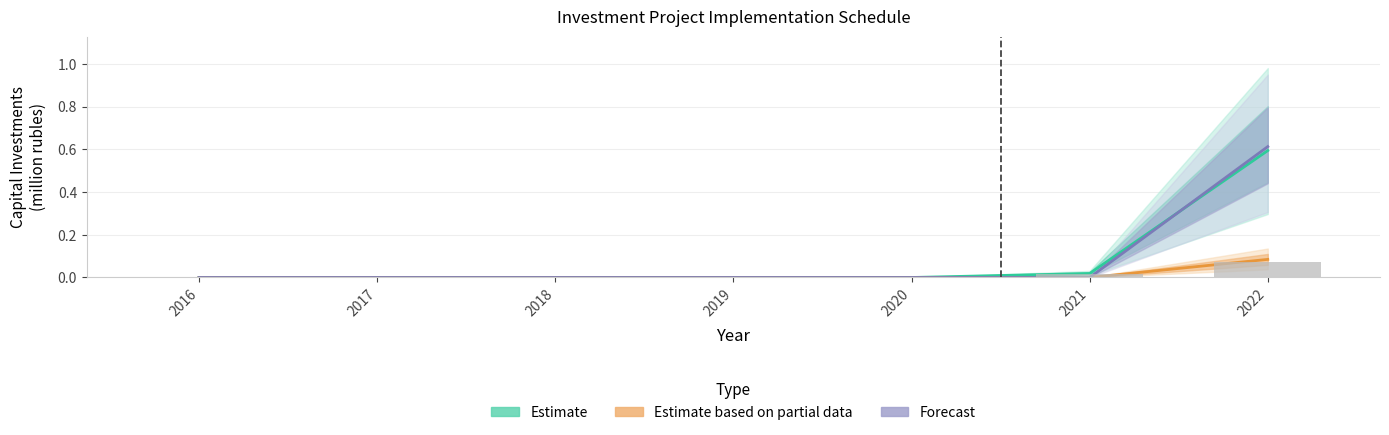

True or false: Estimate has a value of 0.0 at 2021.

False